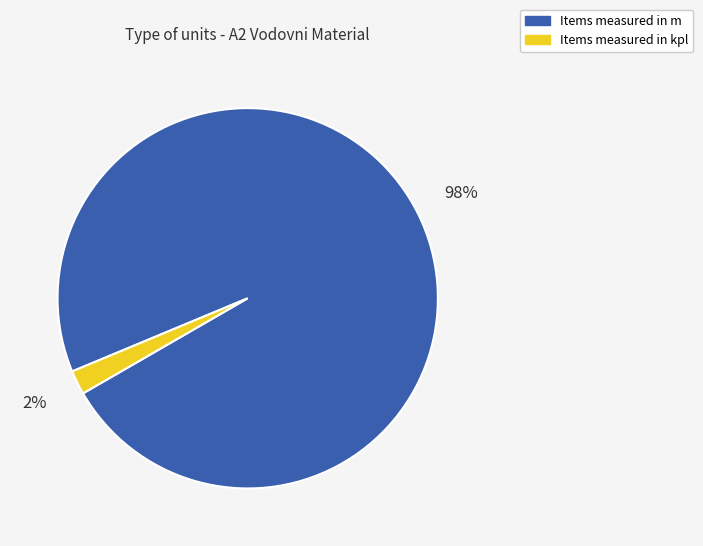

To the nearest percent, what is the difference between the largest and smallest slice percentages?

96%